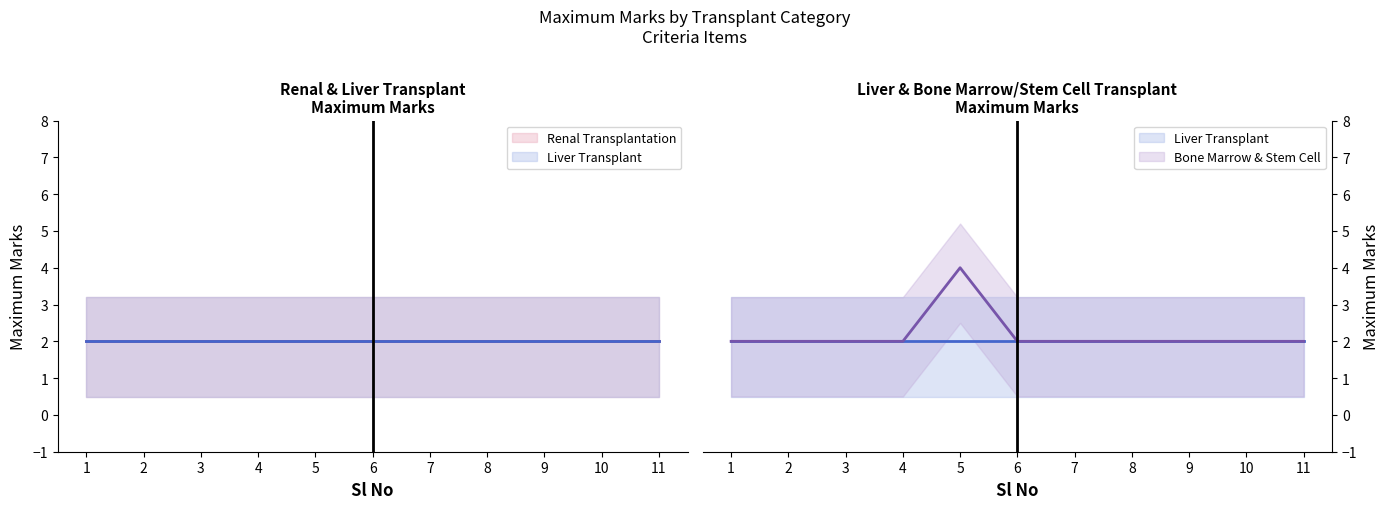

At 5, list the series in order from largest to smallest.

Bone Marrow & Stem Cell, Renal Transplantation, Liver Transplant